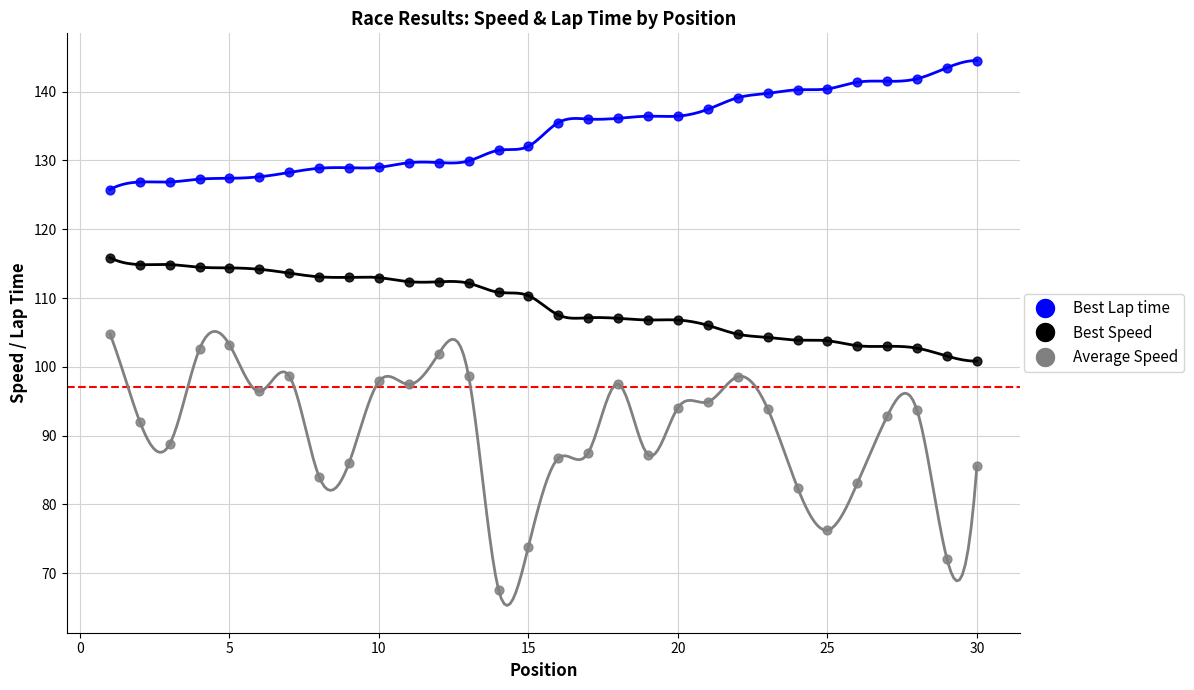

What are all the series names shown in the legend?

Best Lap time, Best Speed, Average Speed